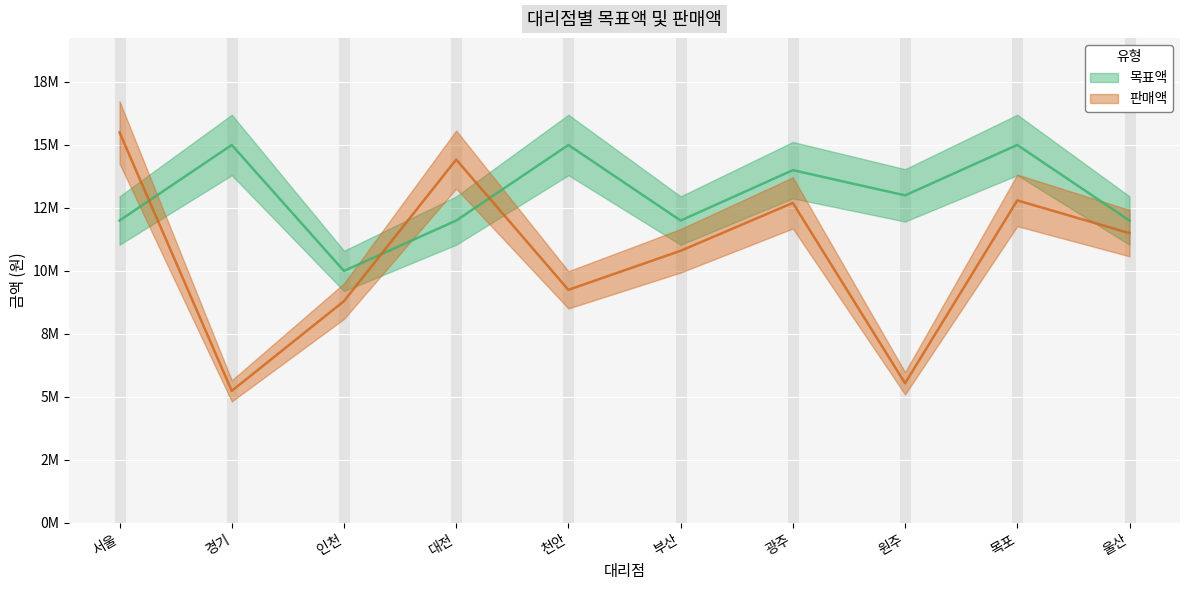

What is the average value of the 판매액 series?

10655000